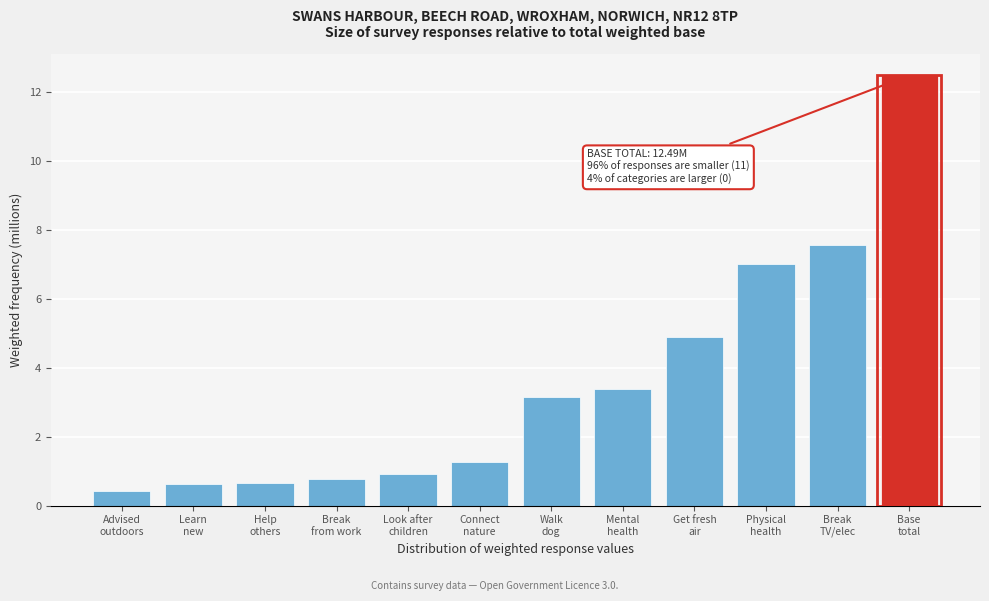

Reading left to right, what are all the values shown in this chart?

0.4	0.6	0.6	0.8	0.9	1.3	3.1	3.4	4.9	7.0	7.6	12.5